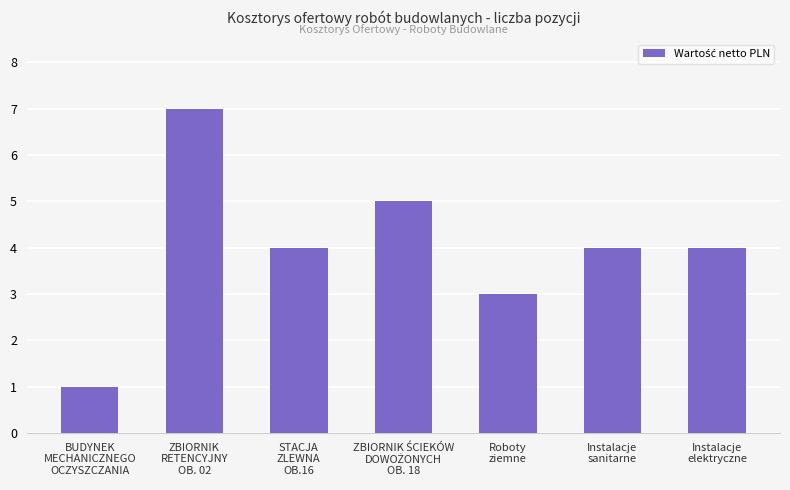

What is the difference between the maximum and minimum values?

6